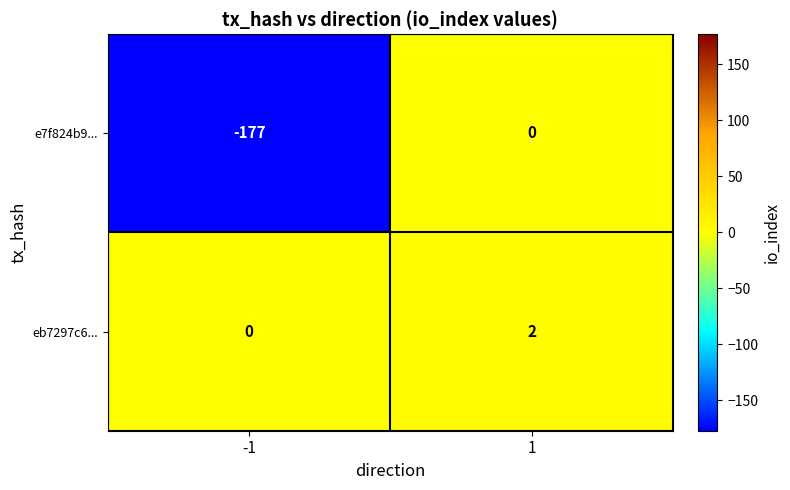

Which series has the widest spread of values?

e7f824b9...